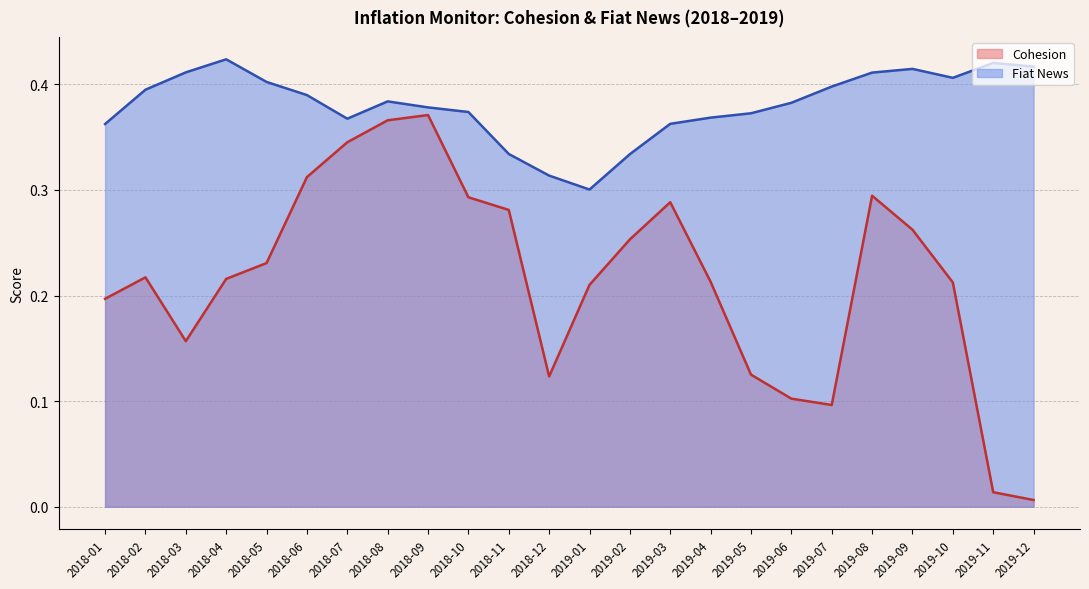

What is the difference between the maximum and minimum values in the Cohesion series?

0.4